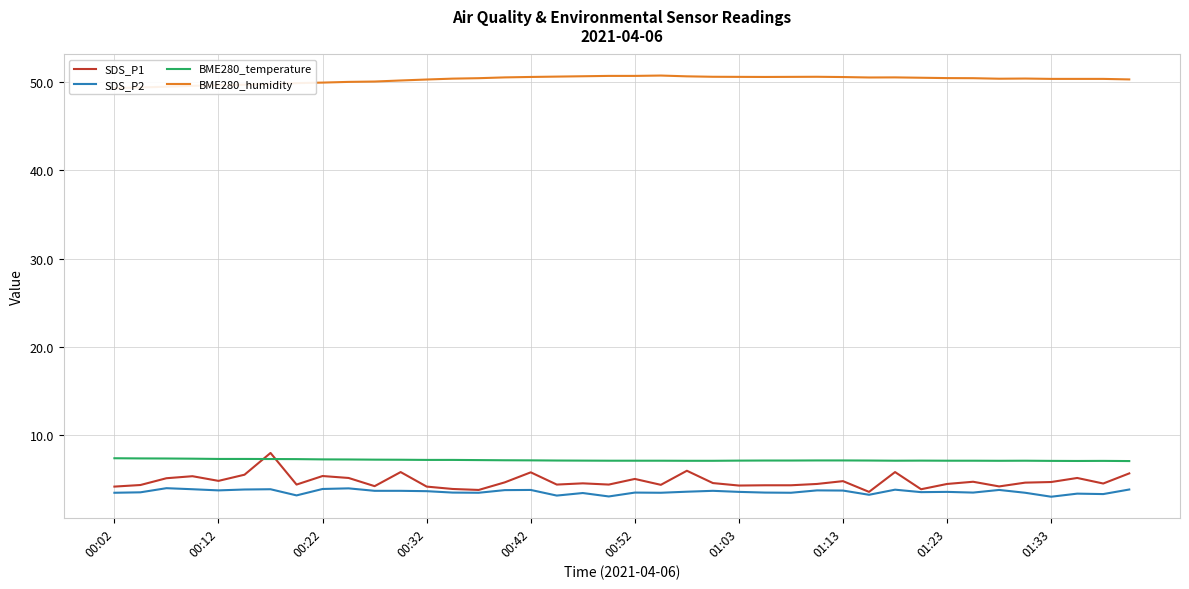

How many values in the BME280_humidity series exceed 50?

31